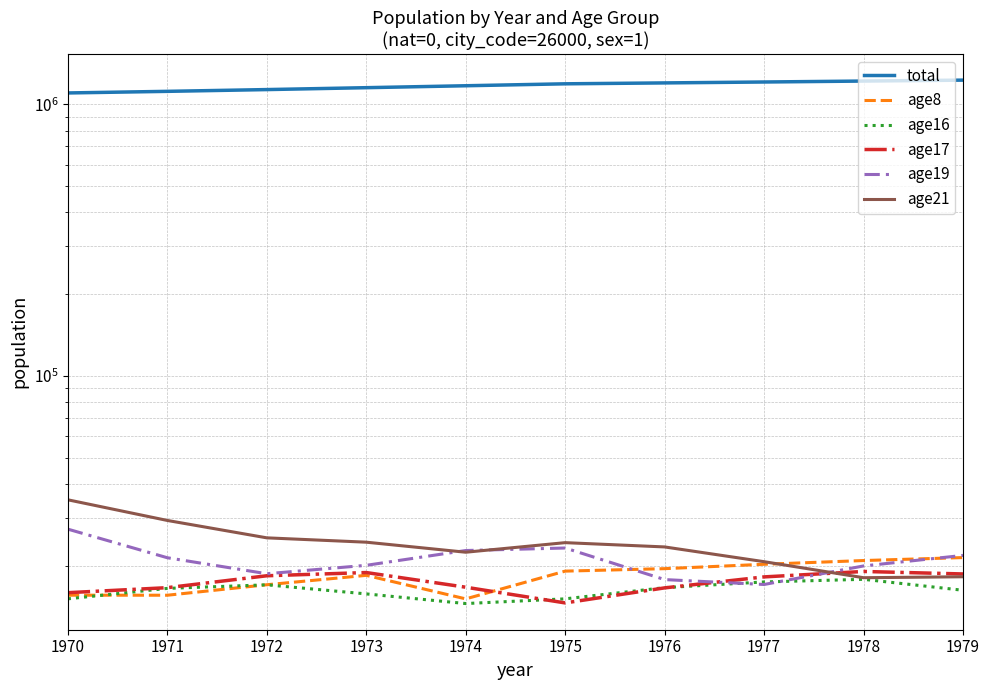

Between 1973 and 1974, which series saw the biggest shift?

total